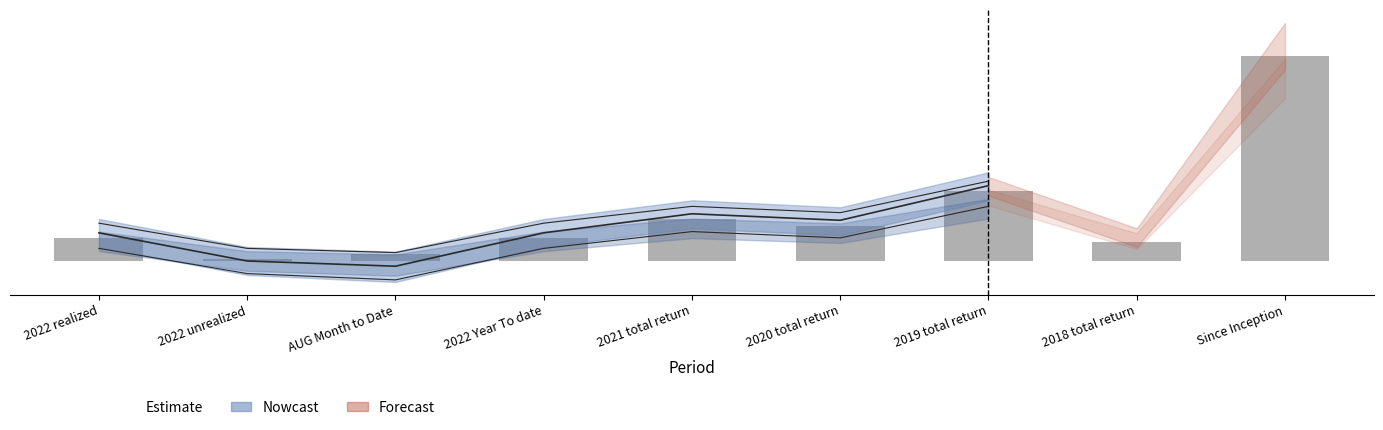

The chart shows a value of 0.0 at 2022 realized. True or false?

False